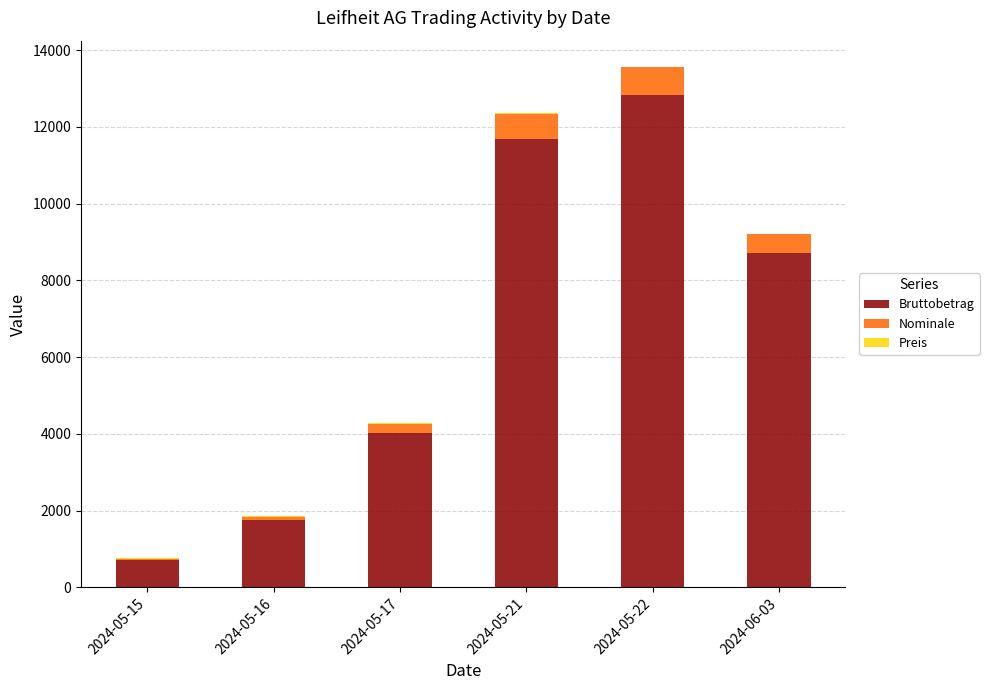

Are the bars grouped side by side (vs. stacked)?

No